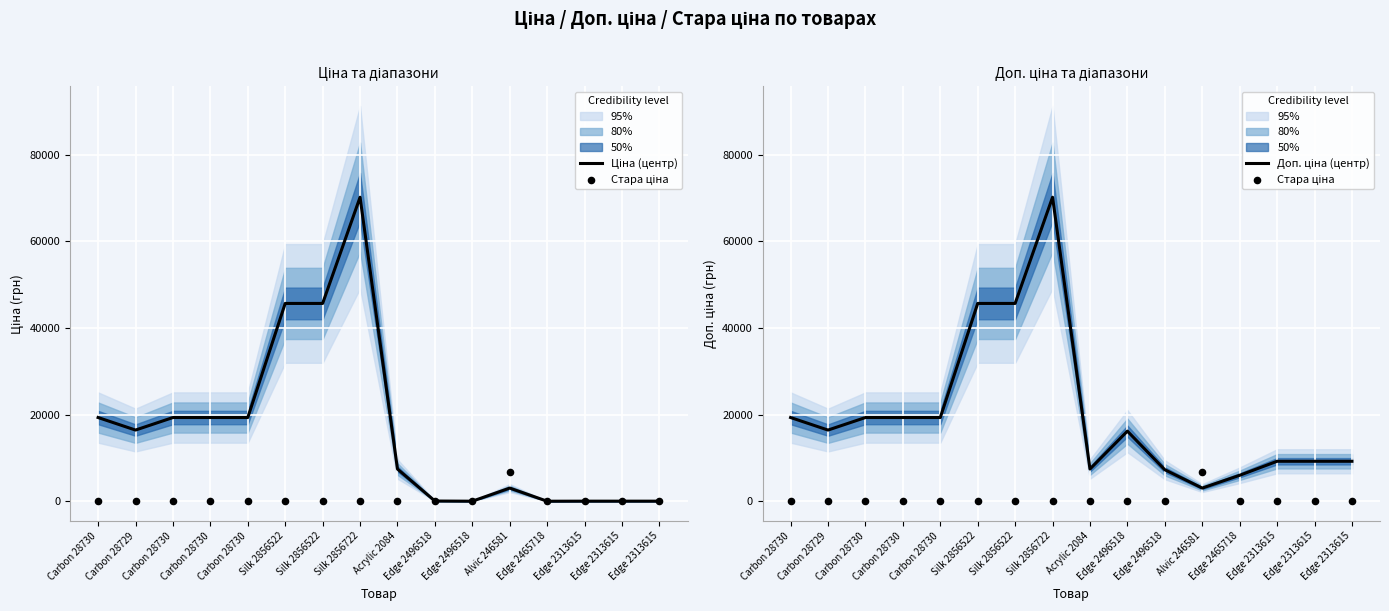

Which series has the largest total across all categories?

Доп. ціна (центр)